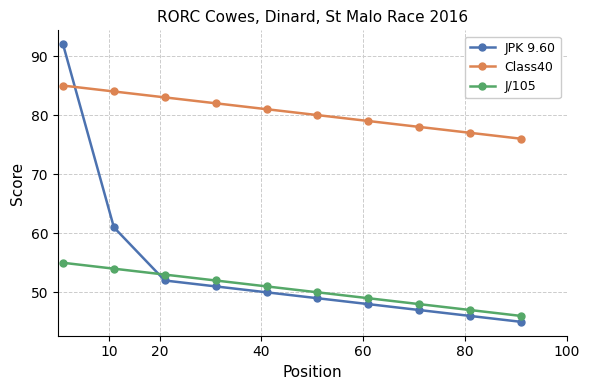

What is the highest value of the J/105 series?

55